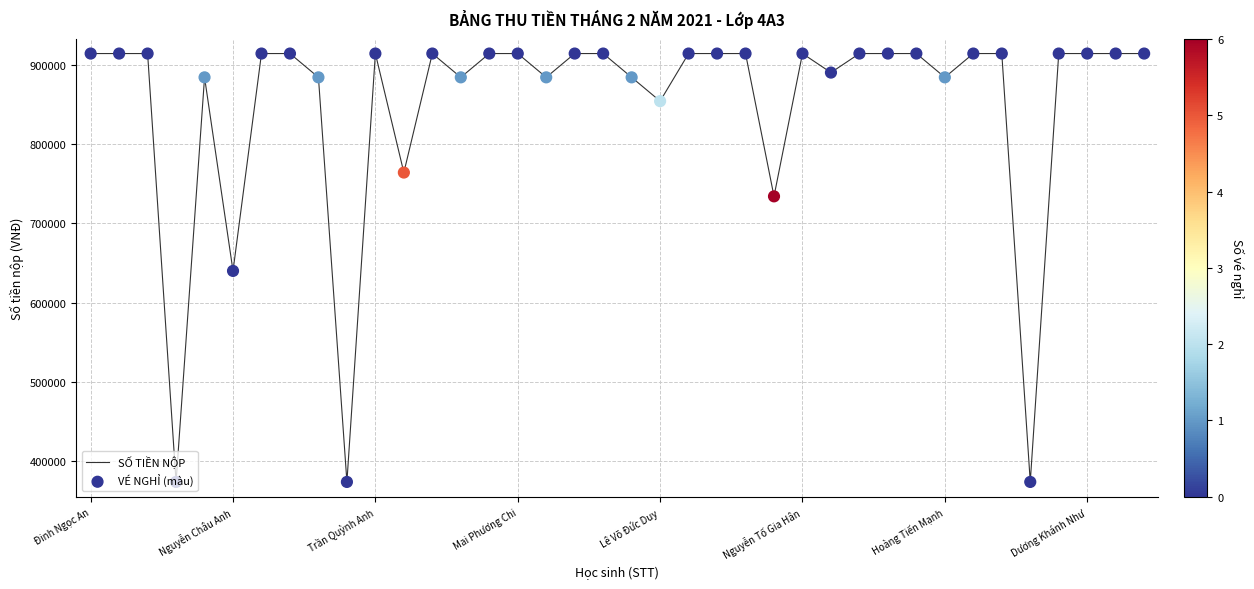

What is the smallest value displayed?

374000